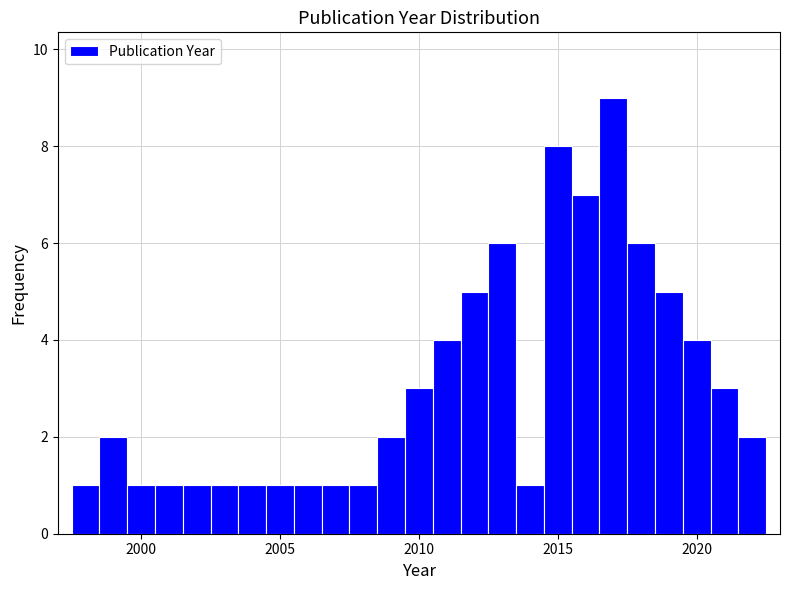

Around what value on the x-axis is the tallest bar? Give the approximate position of its centre, as read against the axis.

2017.0